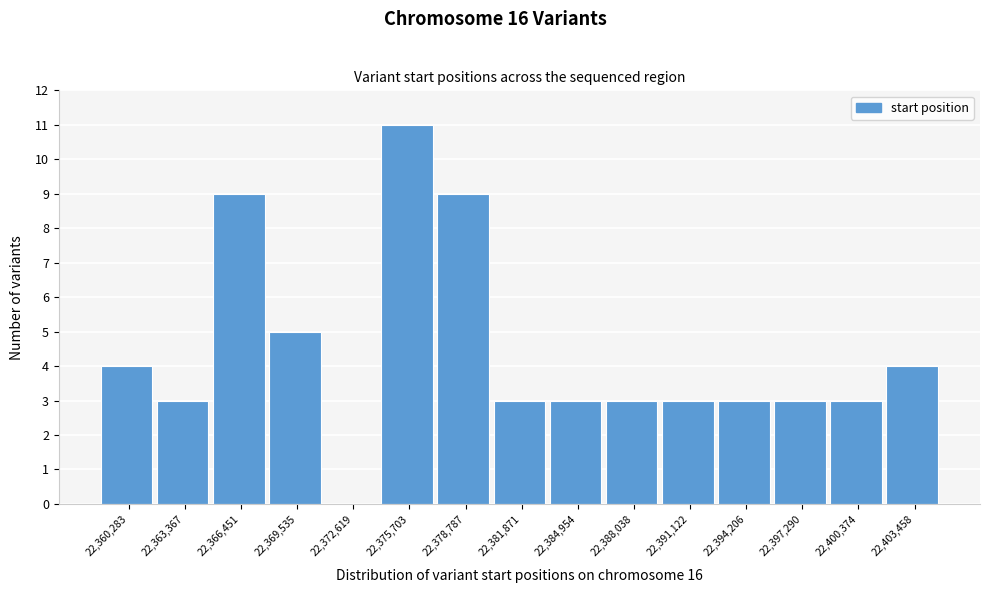

How tall is the bar that spans 22392500 to 22395500 on the x-axis? Neither the bar edges nor the heights are printed on the chart, so give them approximately, as read against the axes.

3